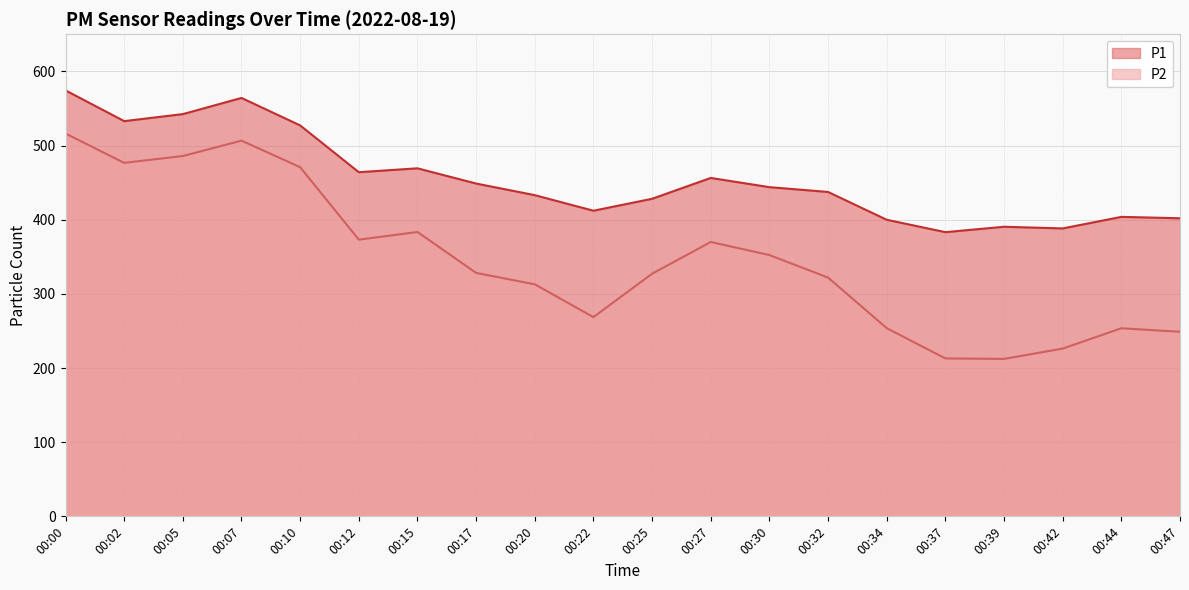

True or false: P2 and P1 intersect in this chart.

False